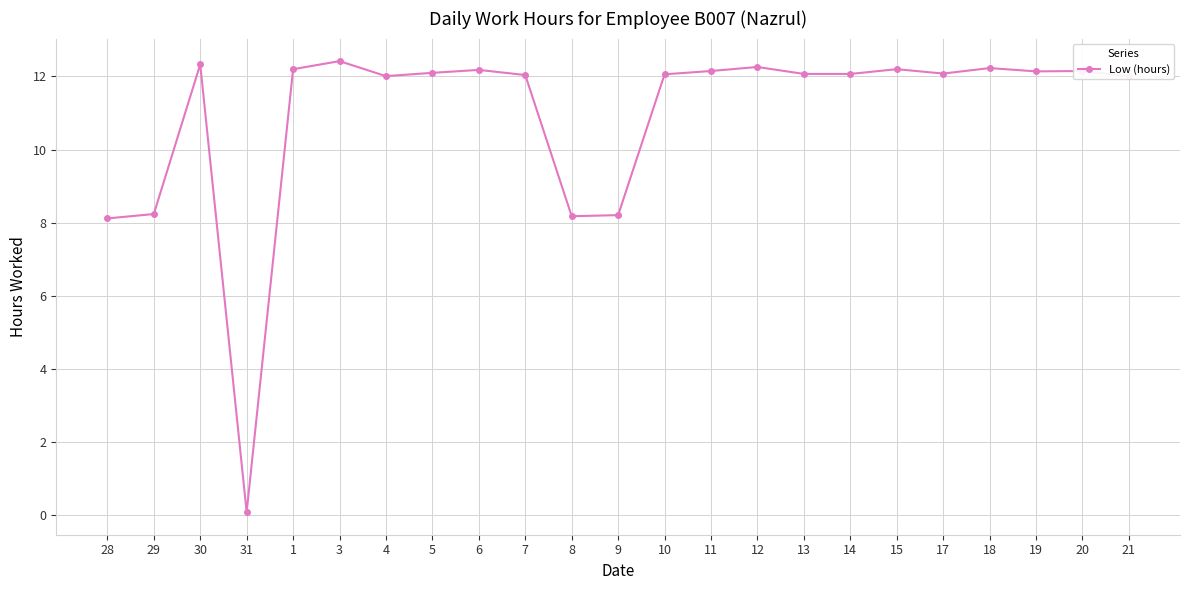

What is the sum of the values at 13 and 21?

24.1